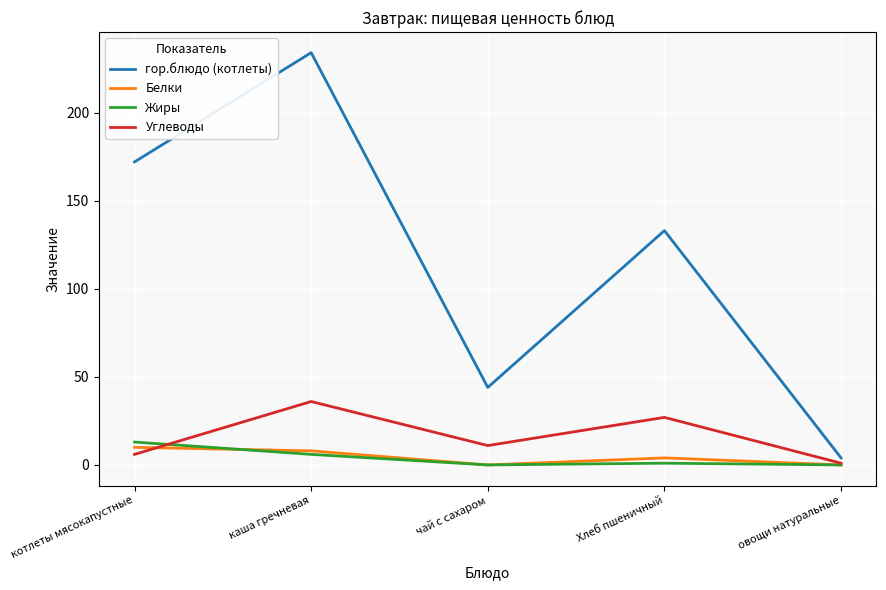

What value does the Белки series have at каша гречневая, to the nearest 5?

10